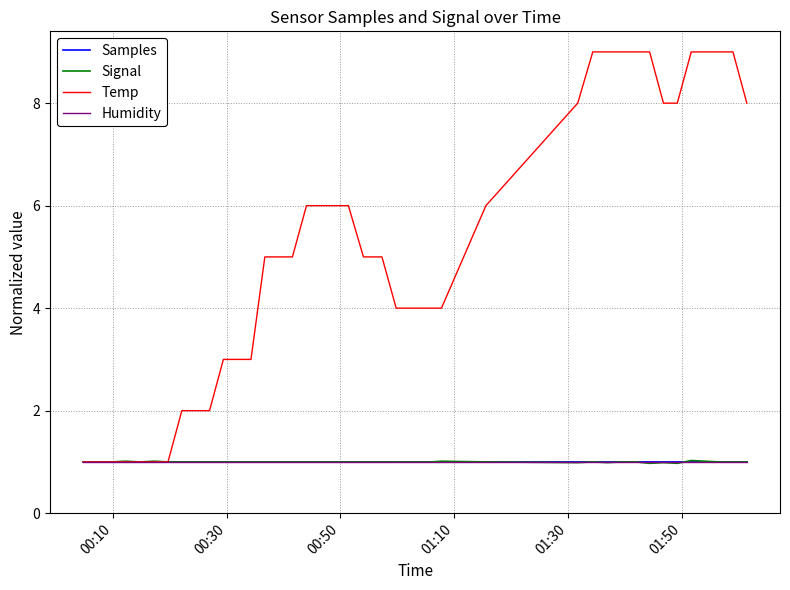

How many lines are shown in the chart?

4